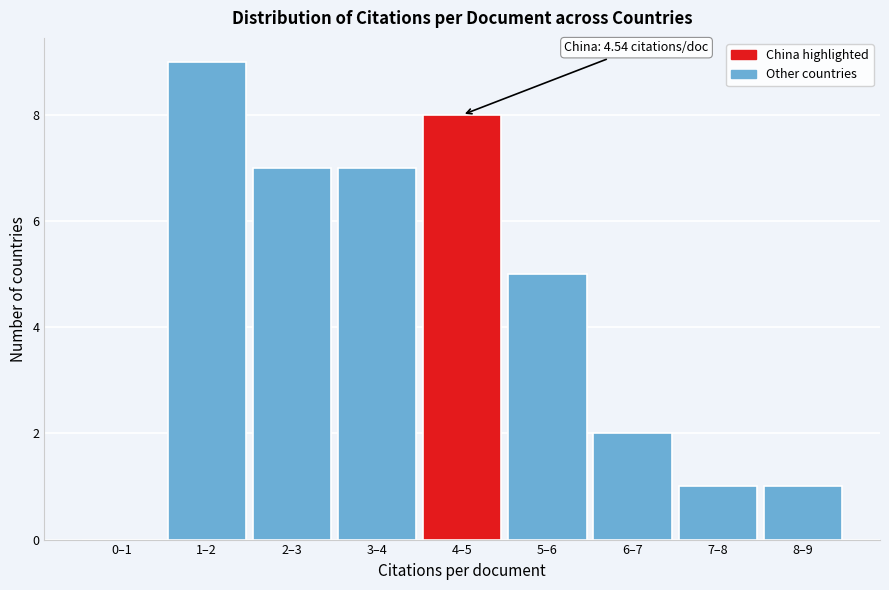

Reading right to left, list all the values displayed in this chart.

8–9=1	7–8=1	6–7=2	5–6=5	4–5=8	3–4=7	2–3=7	1–2=9	0–1=0